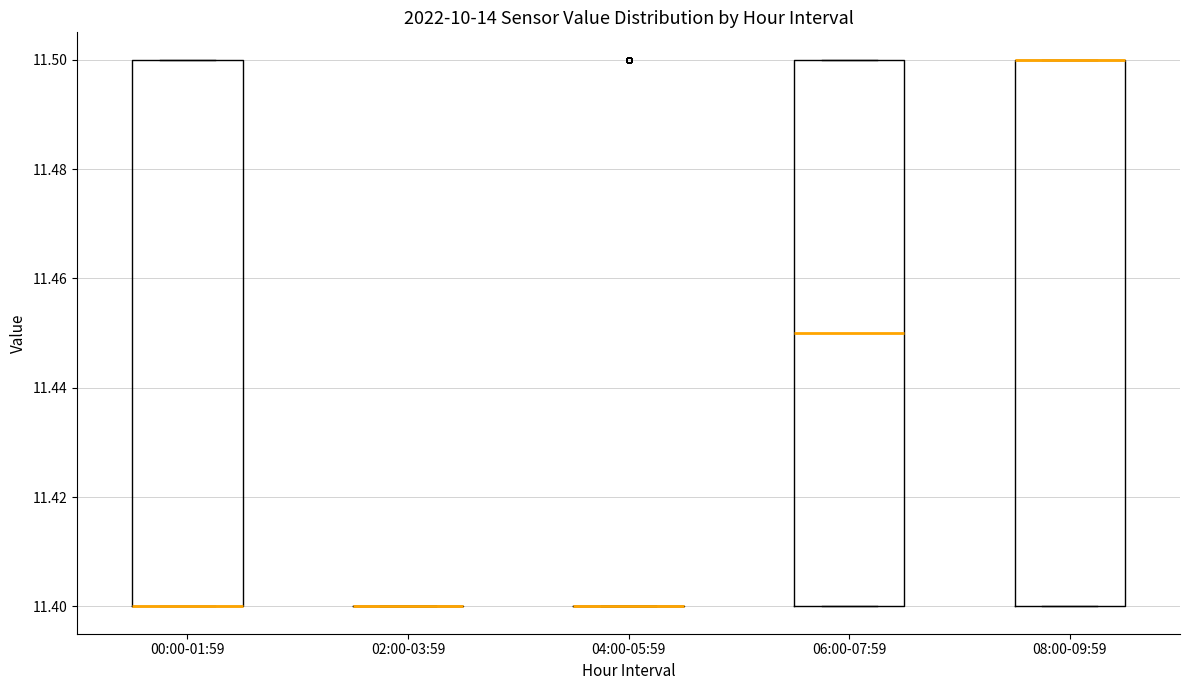

Reading left to right, transcribe this box plot: for each box, give where its median line is, the range the box spans, and where its two whiskers end, as read against the y-axis. The values are not printed on the chart, so give them approximately, as read against the axis.

00:00-01:59: median 11.40 (drawn on the box's lower edge), box 11.40 to 11.50, whiskers 11.40 to 11.50
02:00-03:59: box collapsed to a line at 11.40, whiskers 11.40 to 11.40
04:00-05:59: box collapsed to a line at 11.40, whiskers 11.40 to 11.40
06:00-07:59: median 11.45, box 11.40 to 11.50, whiskers 11.40 to 11.50
08:00-09:59: median 11.50 (drawn on the box's upper edge), box 11.40 to 11.50, whiskers 11.40 to 11.50